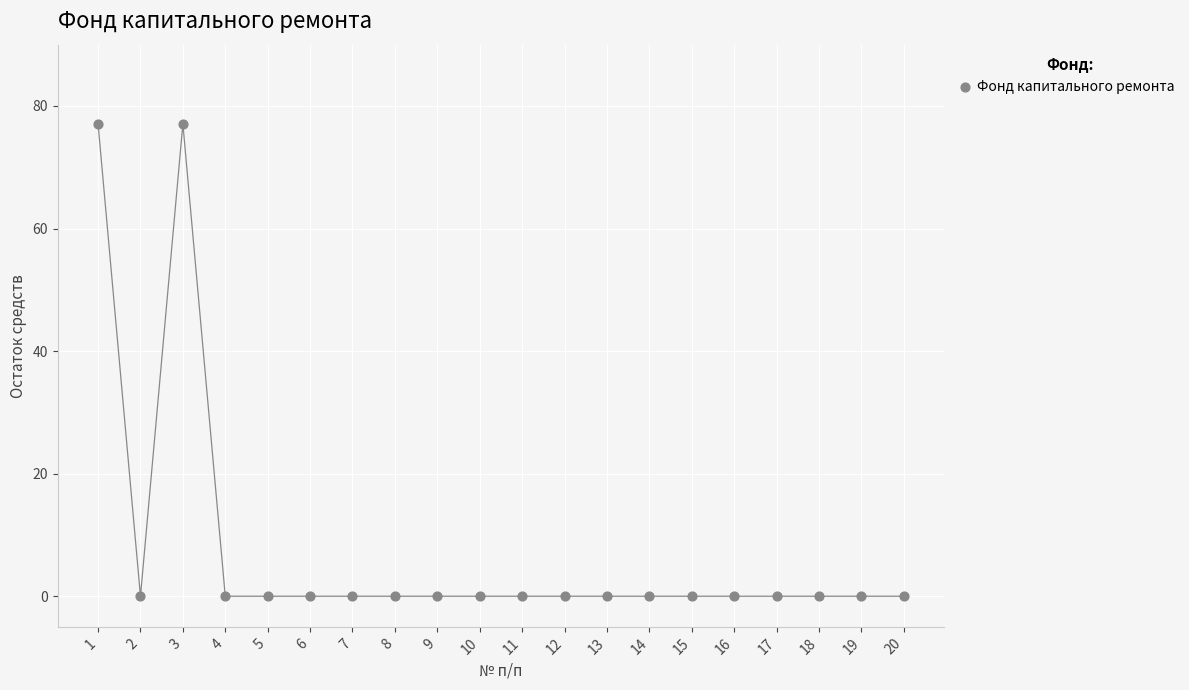

What is the range of Y values (max minus min)?

77.1